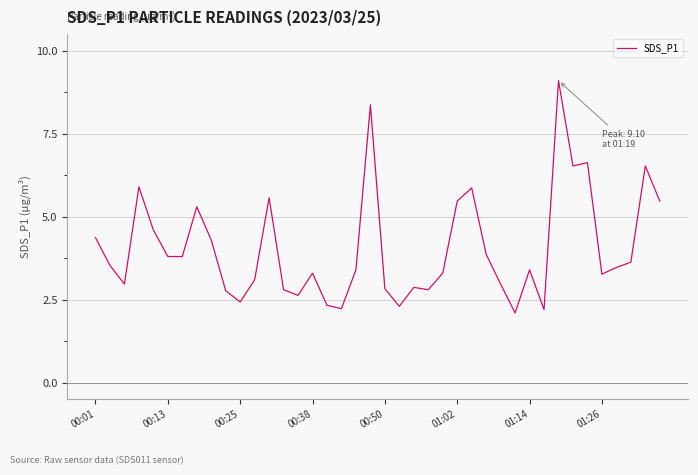

What is the greatest value displayed?

9.1